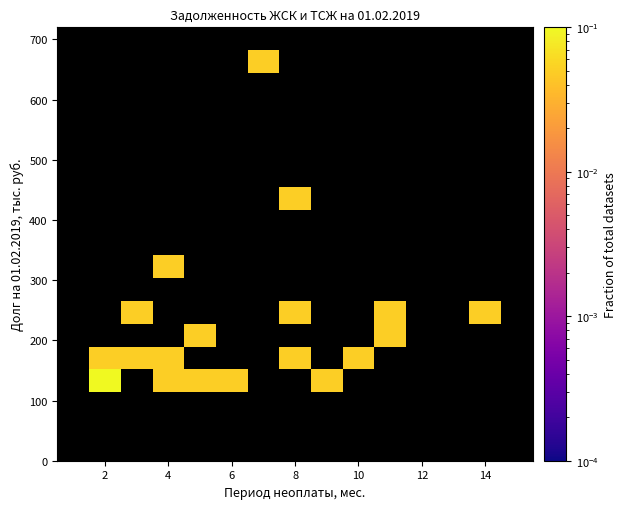

Count the number of categories in the chart.

15